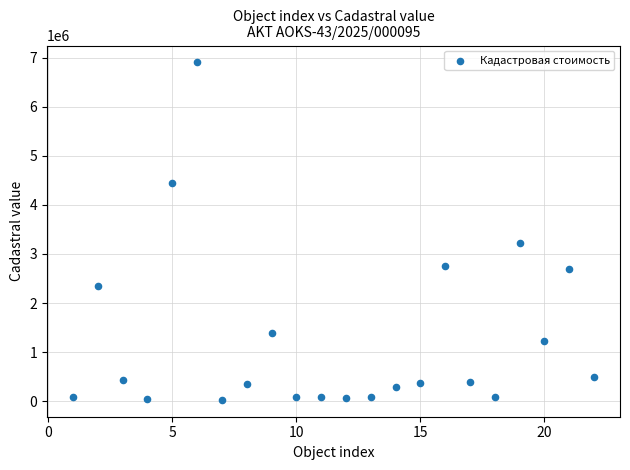

What Y value in the scatter plot is closest to 3465919?

3216934.5